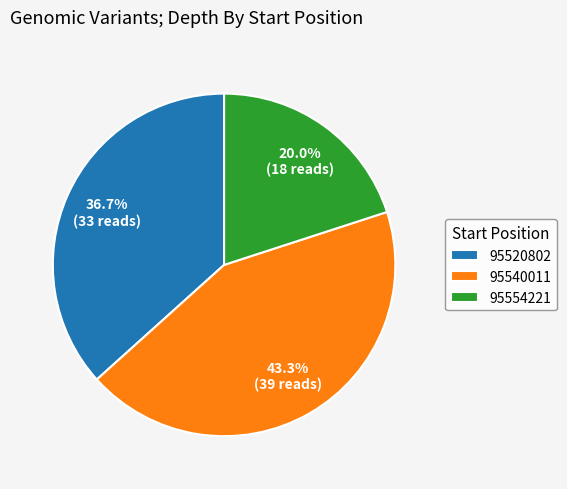

To the nearest percent, what percentage of the pie is 95554221?

20%